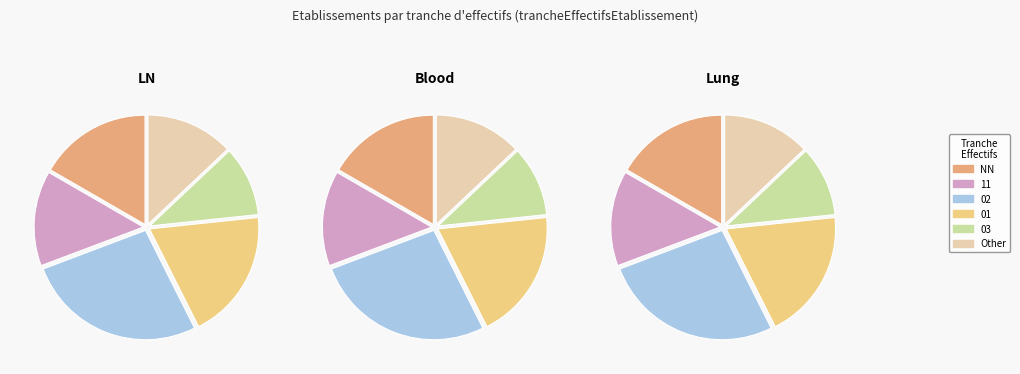

Is there any slice that represents more than half of the pie?

No